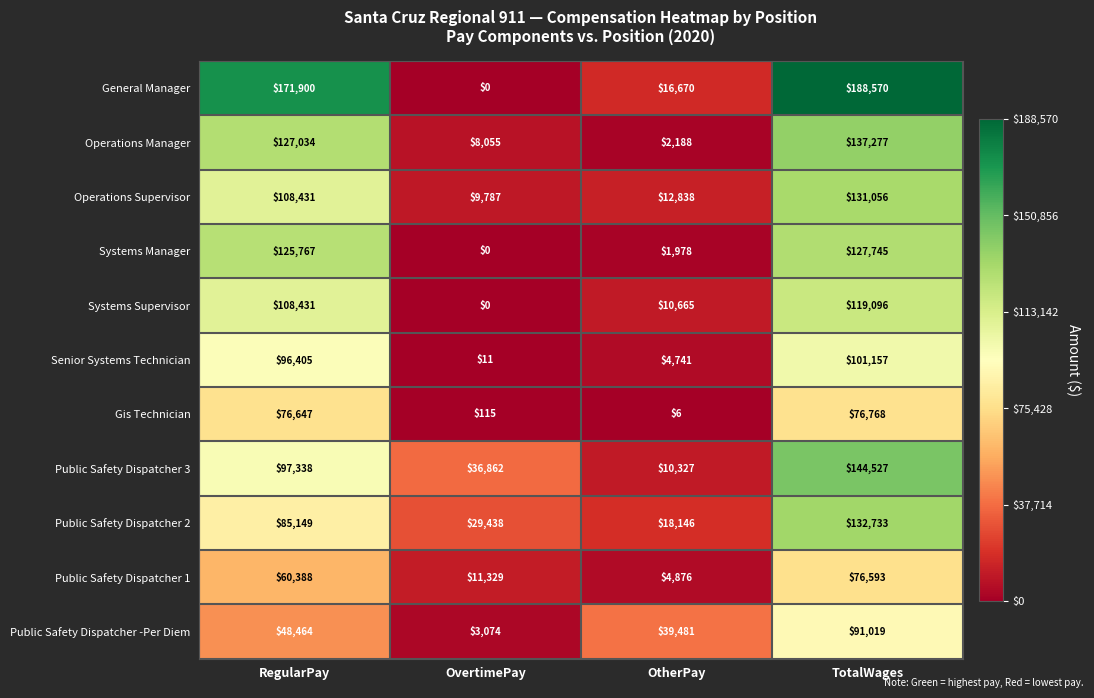

At which label is Operations Manager closest to 69732?

RegularPay